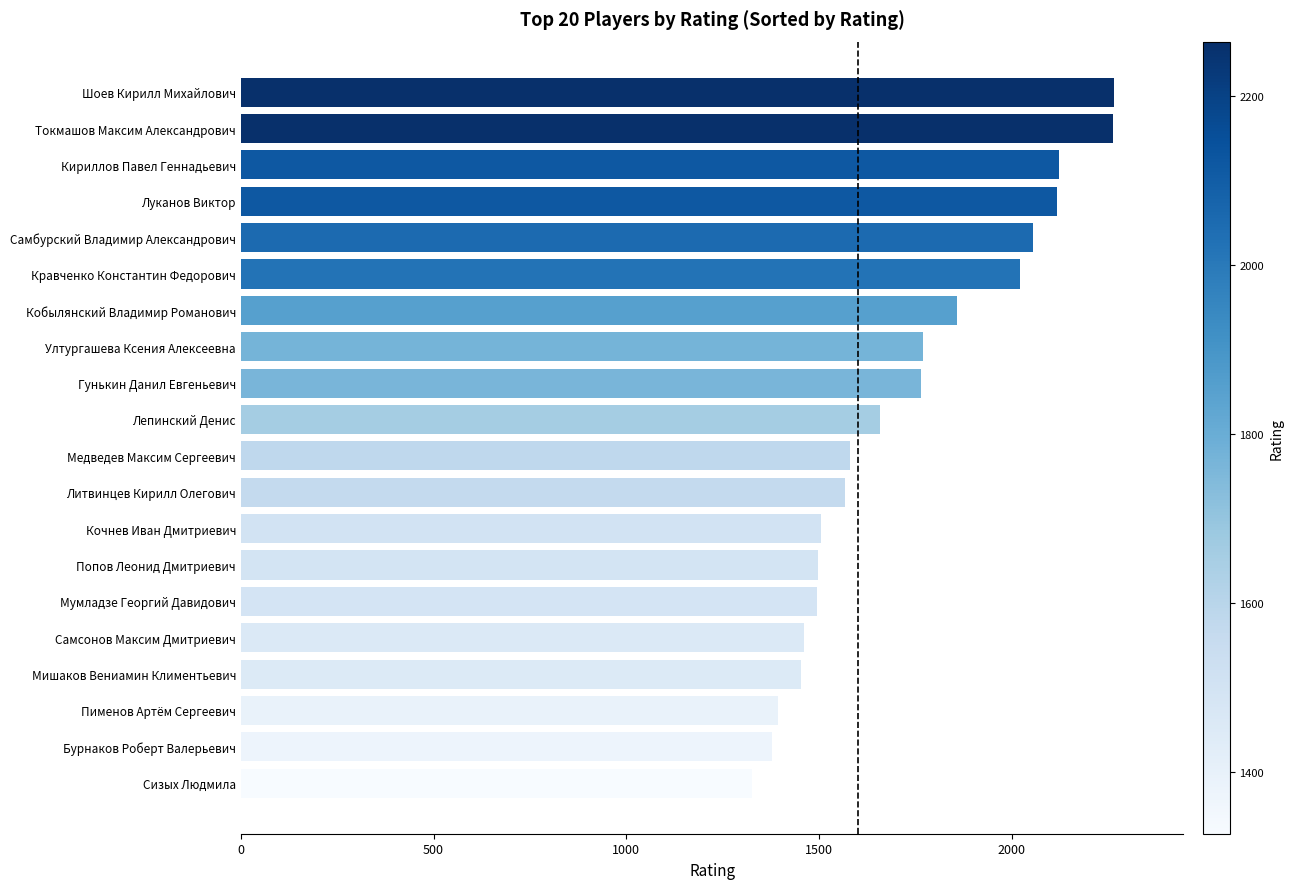

What value does the data have at Лепинский Денис, to the nearest 50?

1650